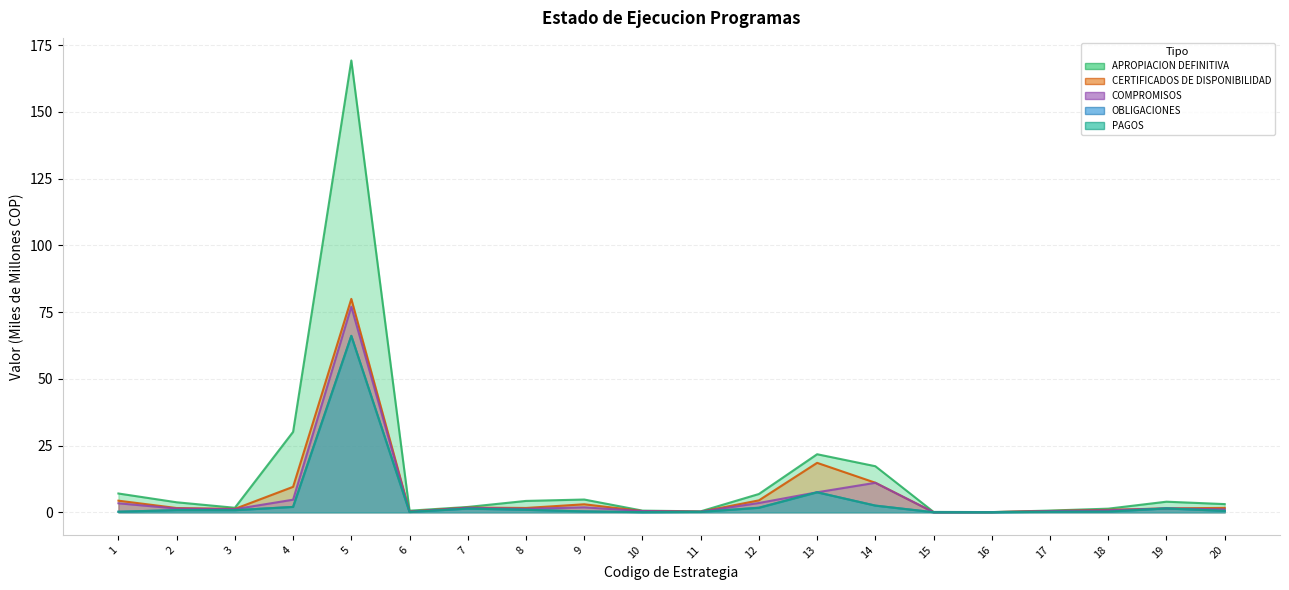

Which series has the largest total across all categories?

APROPIACION DEFINITIVA